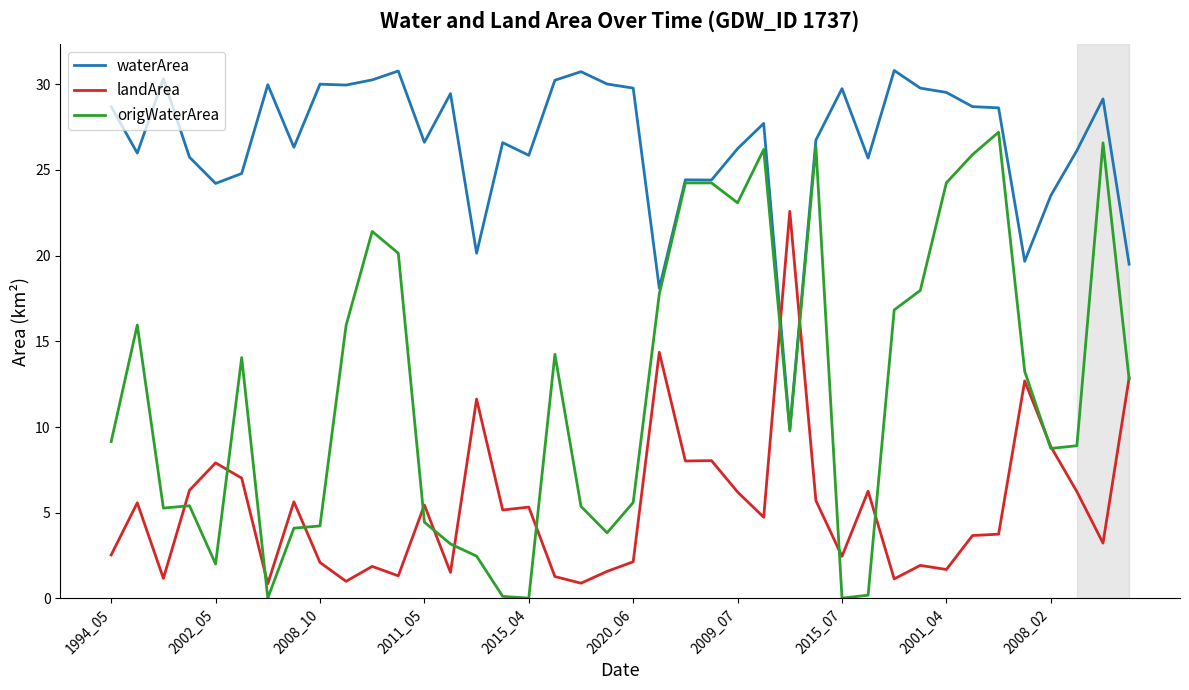

What is the maximum value shown in the chart?

30.8